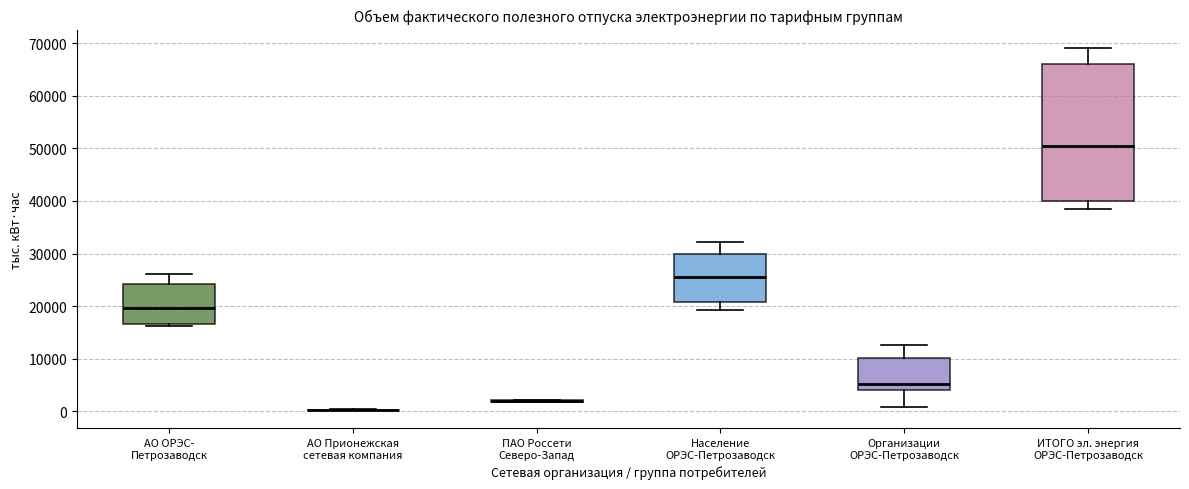

Reading left to right, transcribe this box plot: for each box, give where its median line is, the range the box spans, and where its two whiskers end, as read against the y-axis. The values are not printed on the chart, so give them approximately, as read against the axis.

АО ОРЭС- Петрозаводск: median 20000, box 17000 to 24000, whiskers 16000 to 26000
АО Прионежская сетевая компания: box collapsed to a line at 0, whiskers 0 to 0
ПАО Россети Северо-Запад: box collapsed to a line at 2000, whiskers 2000 to 2000
Население ОРЭС-Петрозаводск: median 26000, box 21000 to 30000, whiskers 19000 to 32000
Организации ОРЭС-Петрозаводск: median 5000, box 4000 to 10000, whiskers 1000 to 13000
ИТОГО эл. энергия ОРЭС-Петрозаводск: median 50000, box 40000 to 66000, whiskers 39000 to 69000